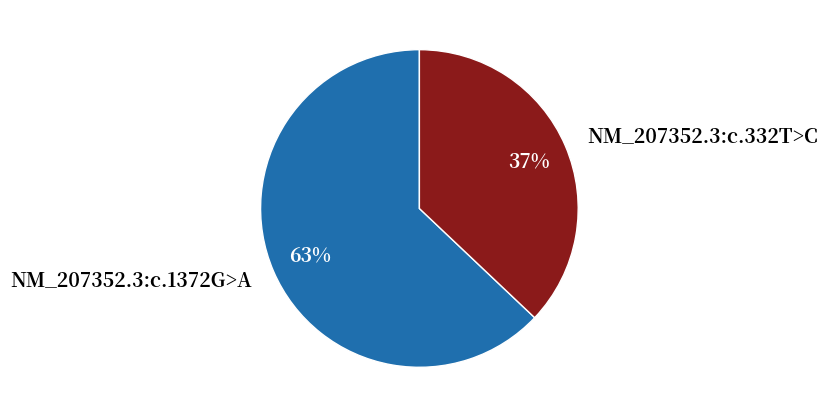

Count the number of slices in the pie.

2